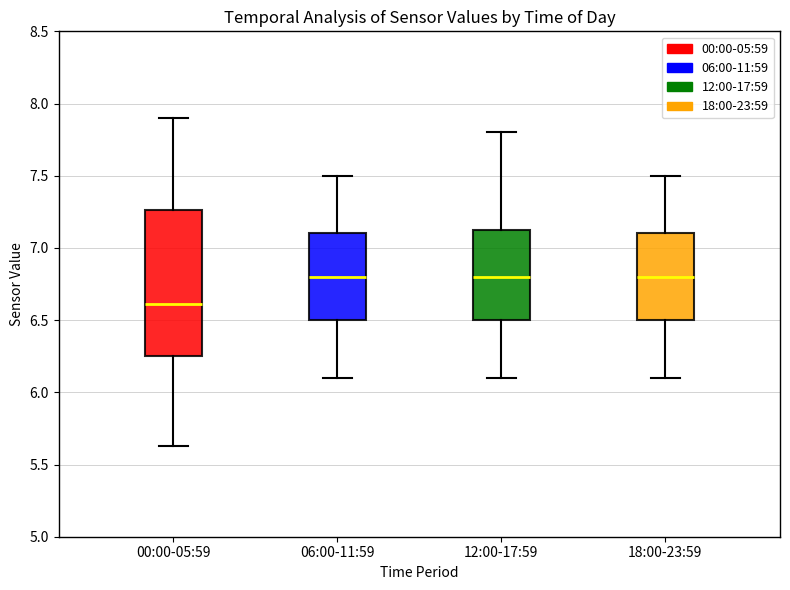

Reading left to right, transcribe this box plot: for each box, give where its median line is, the range the box spans, and where its two whiskers end, as read against the y-axis. The values are not printed on the chart, so give them approximately, as read against the axis.

00:00-05:59: median 6.60, box 6.25 to 7.25, whiskers 5.65 to 7.90
06:00-11:59: median 6.80, box 6.50 to 7.10, whiskers 6.10 to 7.50
12:00-17:59: median 6.80, box 6.50 to 7.15, whiskers 6.10 to 7.80
18:00-23:59: median 6.80, box 6.50 to 7.10, whiskers 6.10 to 7.50